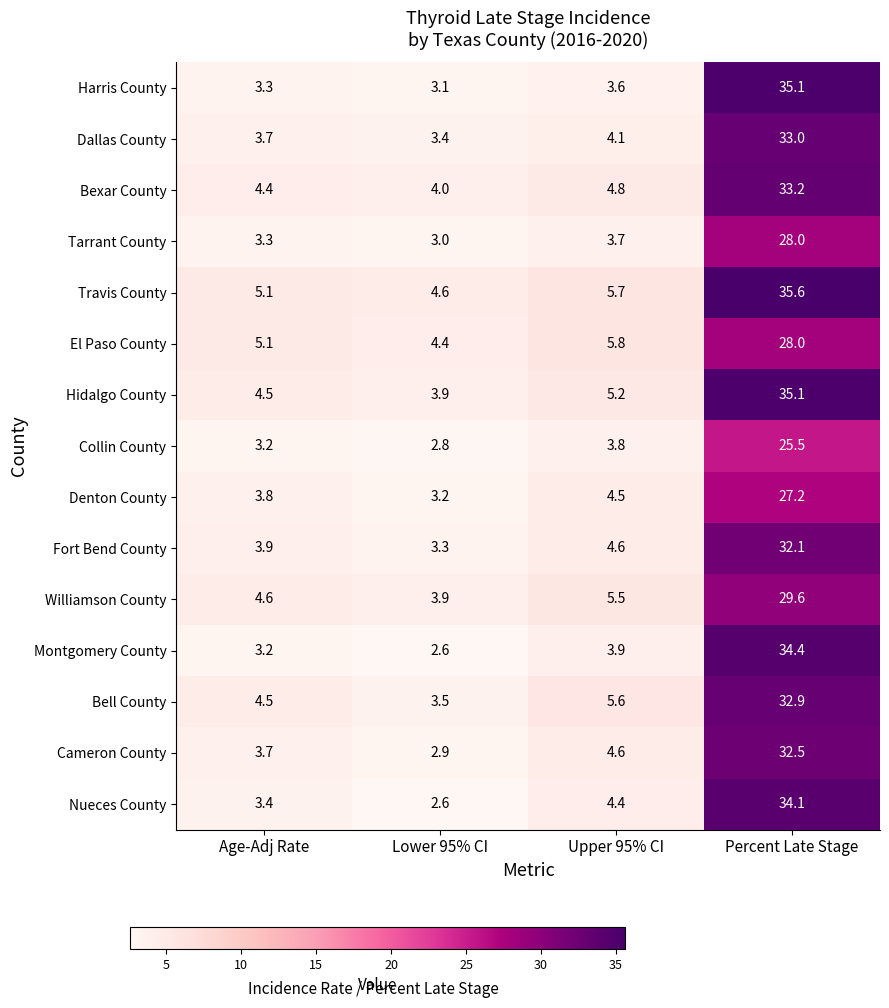

The value of Dallas County at Lower 95% CI is 3.4. True or false?

True